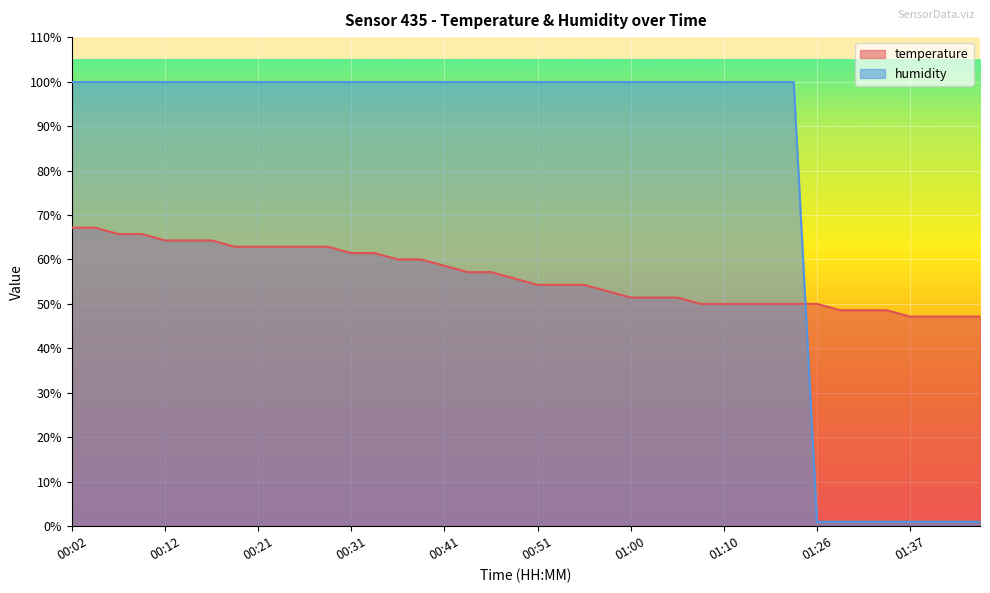

What is the difference between the highest and lowest values at 00:43?

42.8